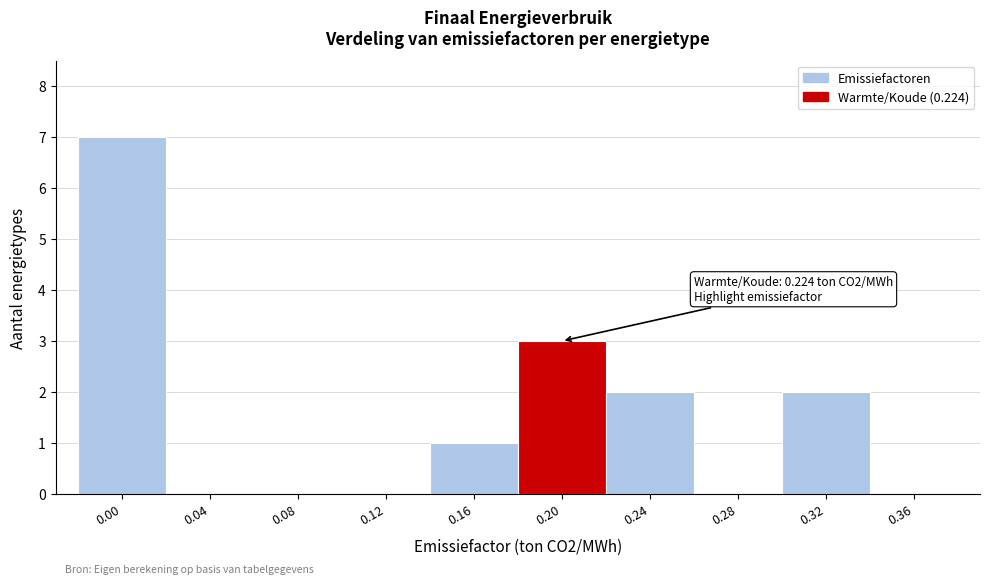

Reading left to right, extract all data points from this chart.

0.00=7	0.04=0	0.08=0	0.12=0	0.16=1	0.20=3	0.24=2	0.28=0	0.32=2	0.36=0